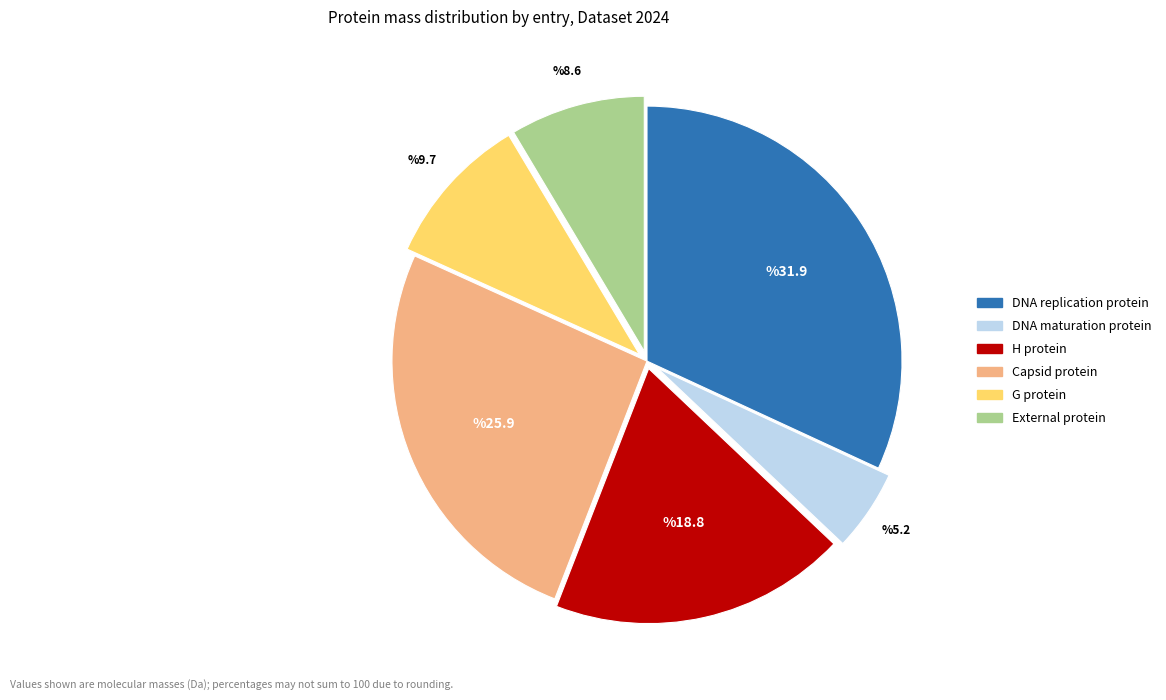

Is it true that DNA maturation protein is 5% of the pie?

True